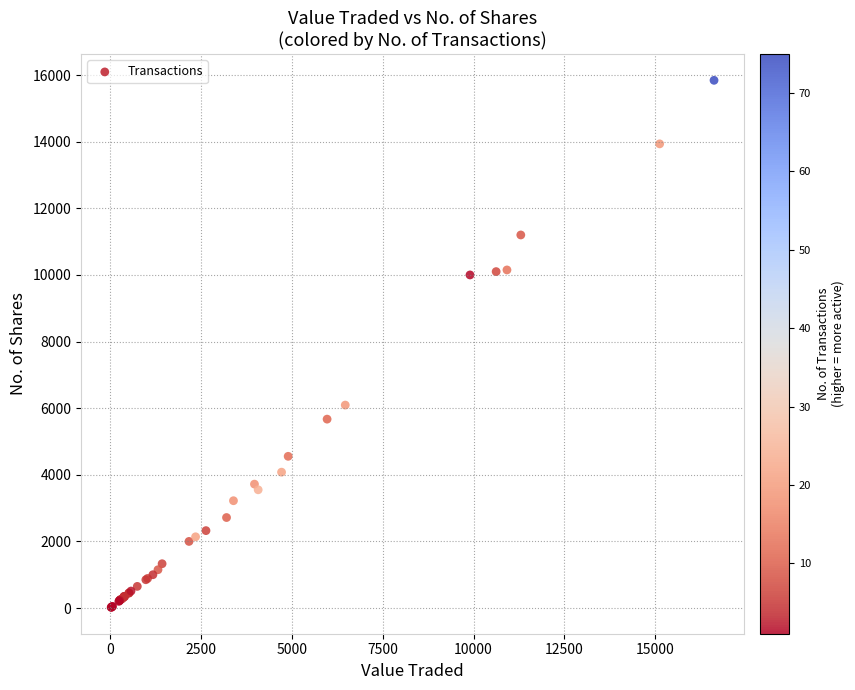

What Y value in the scatter plot is closest to 7931?

6093